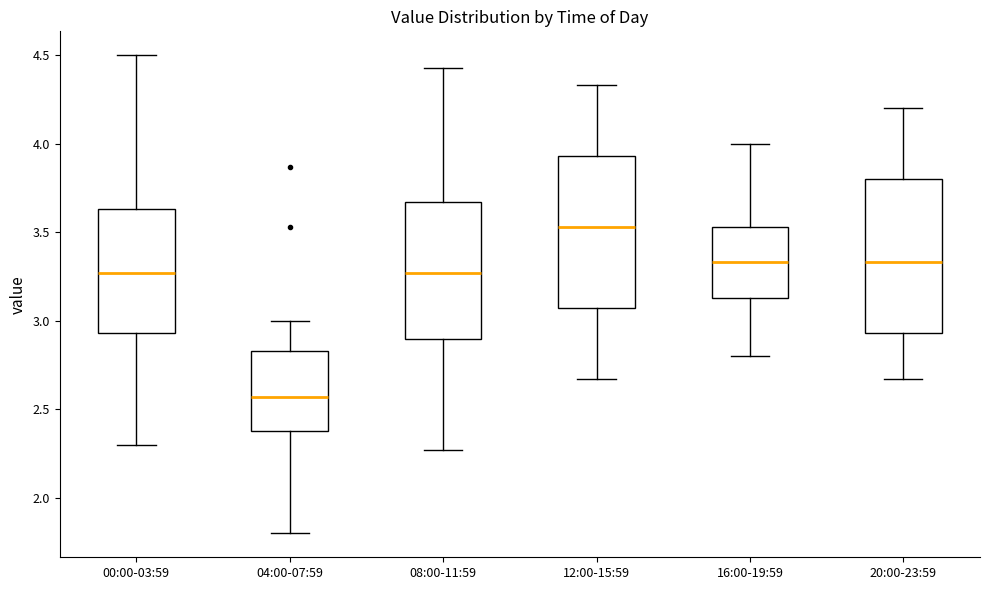

Where does the median line of the box for 20:00-23:59 sit on the y-axis? The values are not printed on the chart, so give them approximately, as read against the axis.

3.35